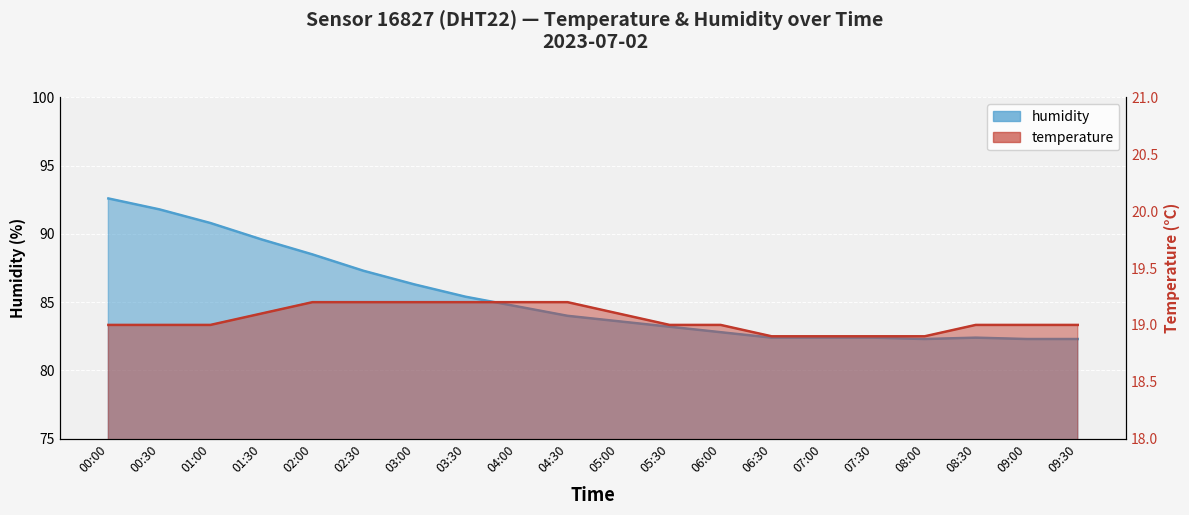

The value of temperature at 07:30 is 18.9. True or false?

True